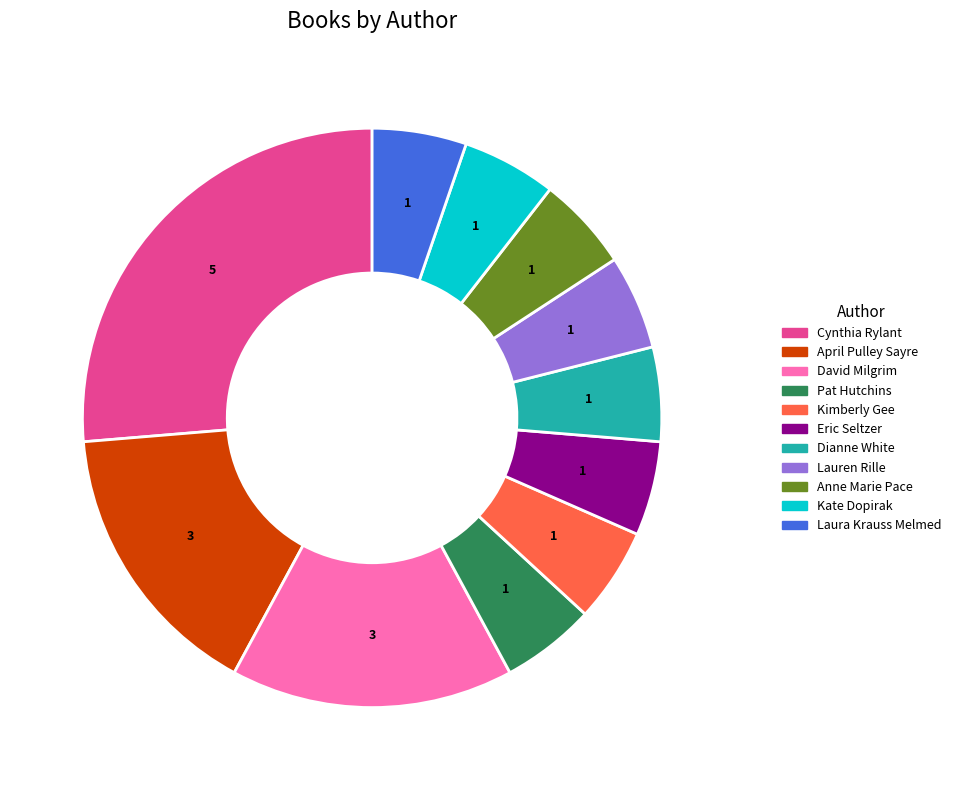

Is there any slice that represents more than half of the pie?

No